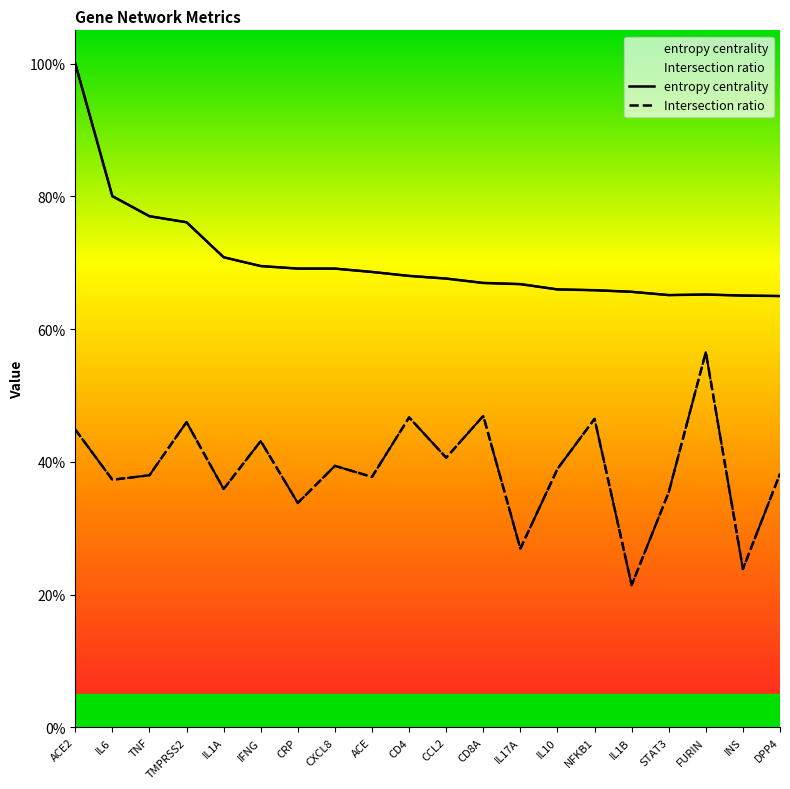

What is the label of the 19th point from the right?

IL6